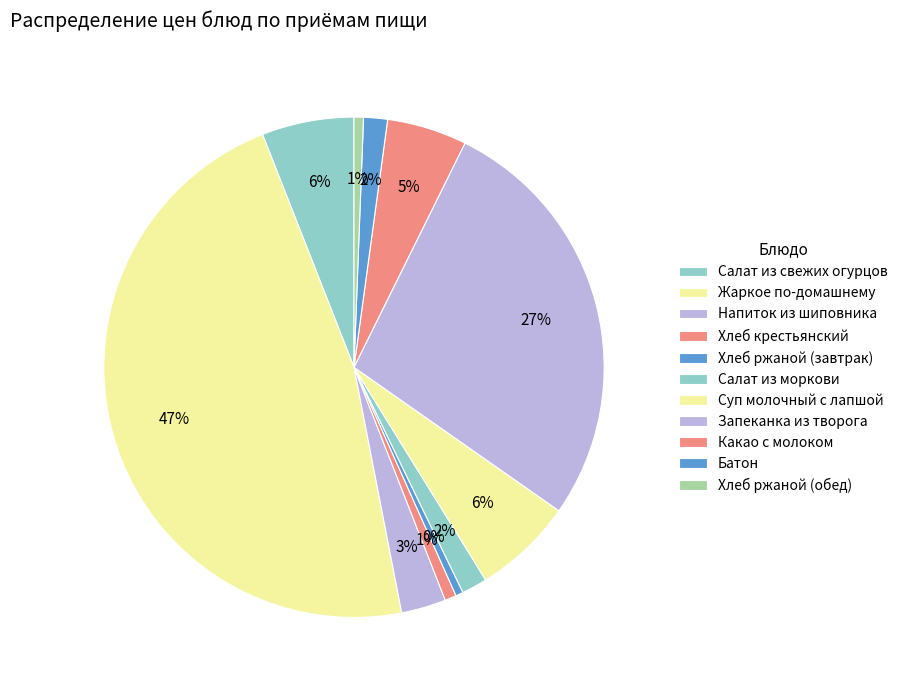

What percentage is NOT represented by Напиток из шиповника?

97.1%